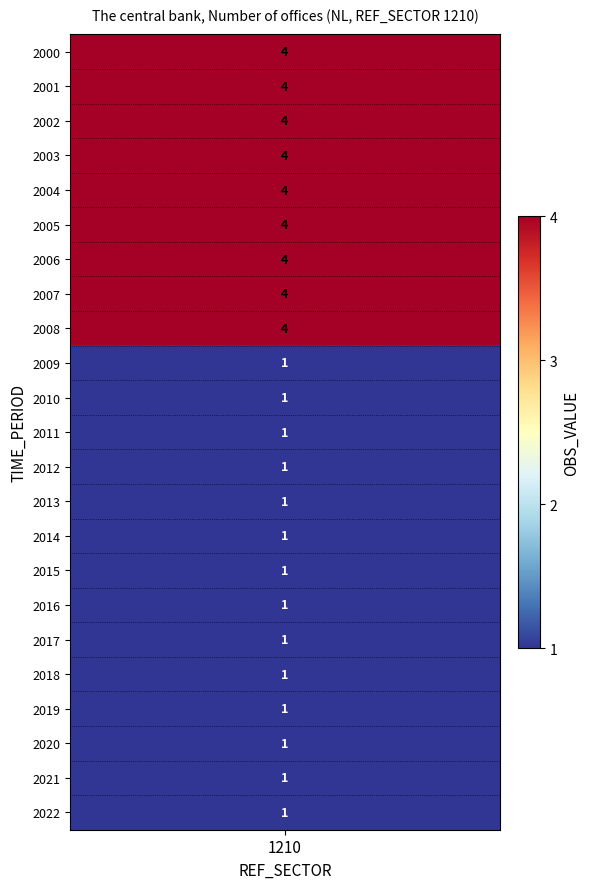

What is the greatest value displayed?

4